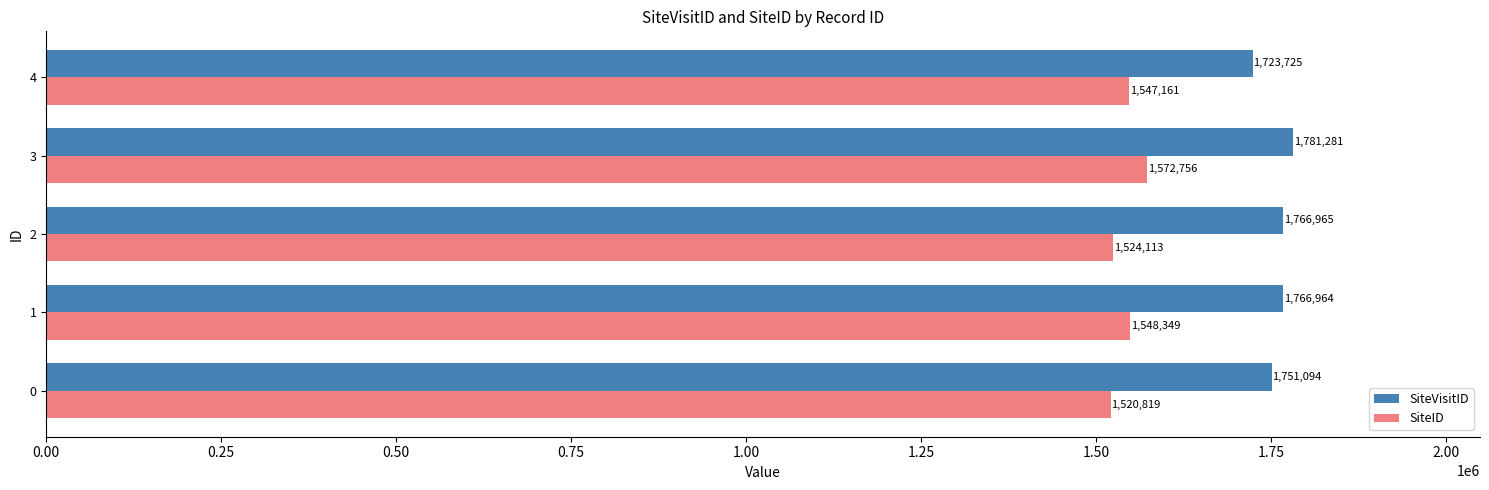

How many values in the SiteID series are below 1547161?

2